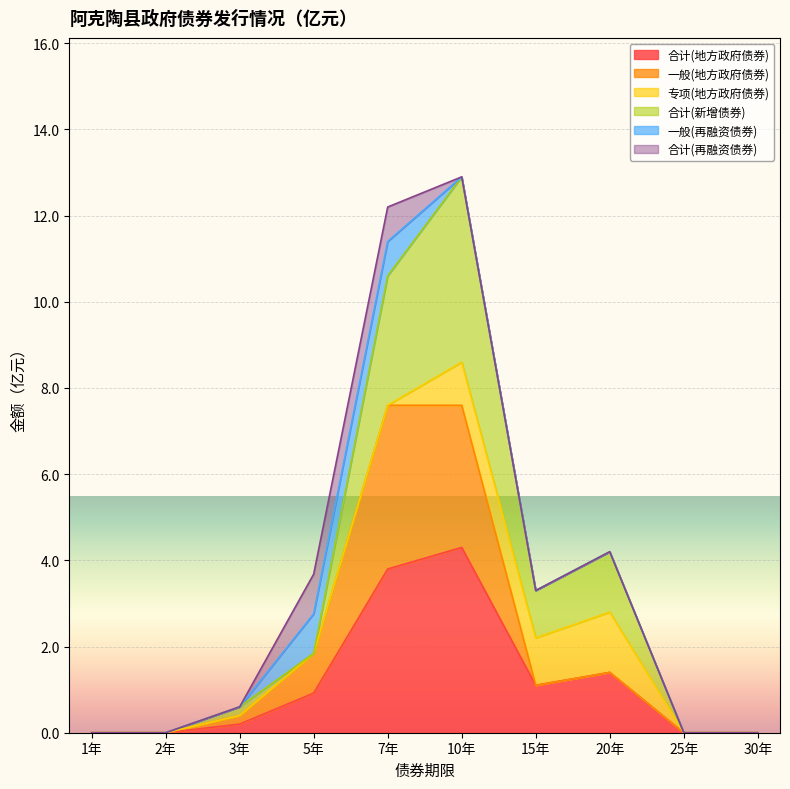

Where is the first local minimum for 合计(地方政府债券)?

15年